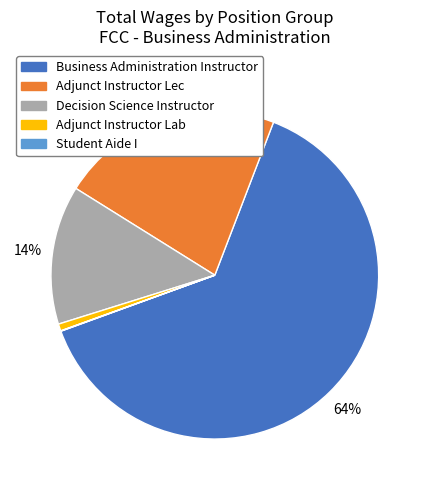

Is there any slice that represents more than half of the pie?

Yes